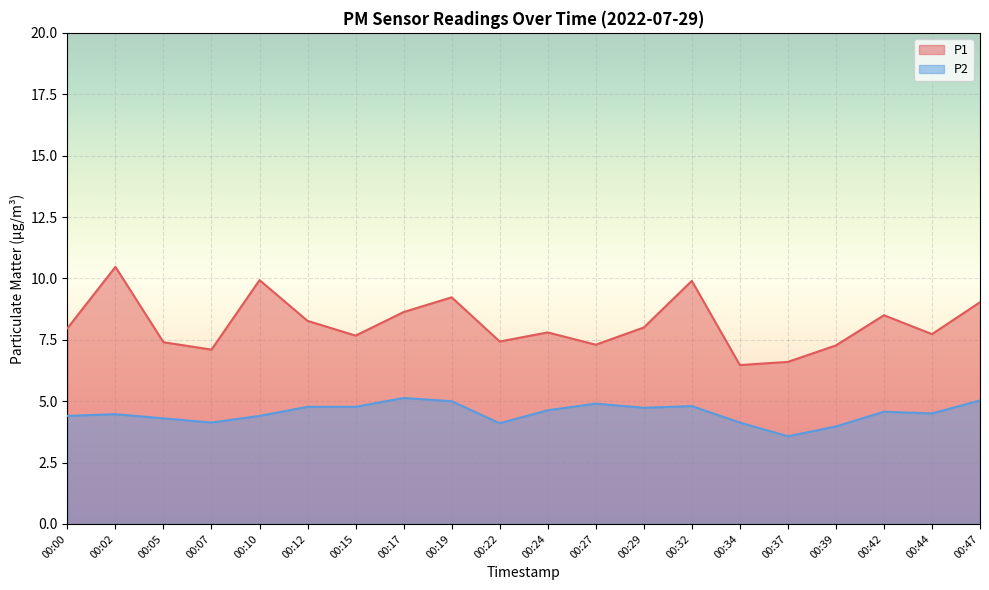

At which label does P1 reach its peak?

00:02